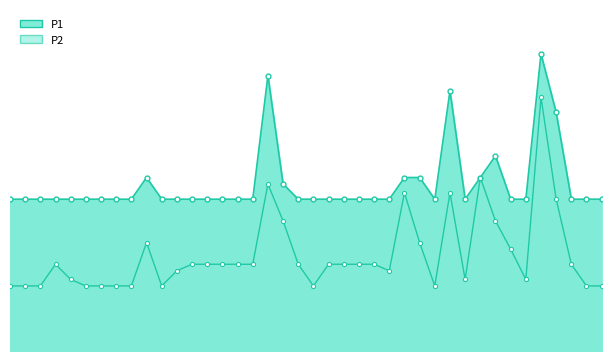

The P2 series shows 0.3 at 30. True or false?

True